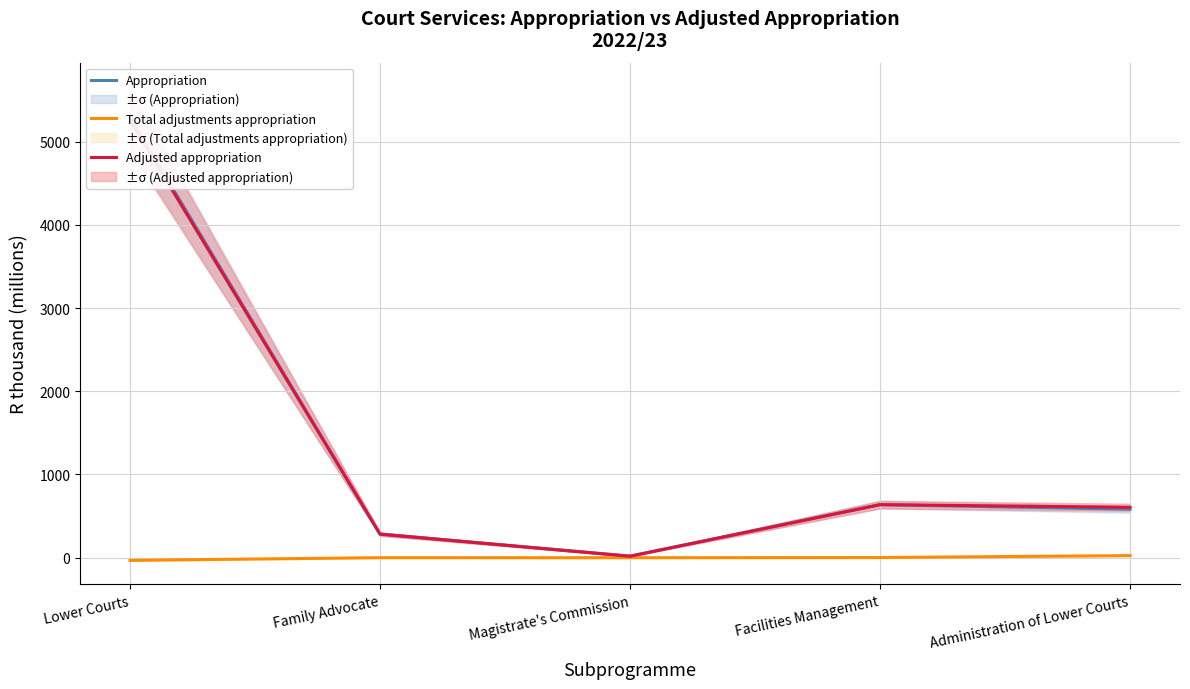

Rank the series by their maximum value, from lowest to highest.

Total adjustments appropriation, Adjusted appropriation, Appropriation